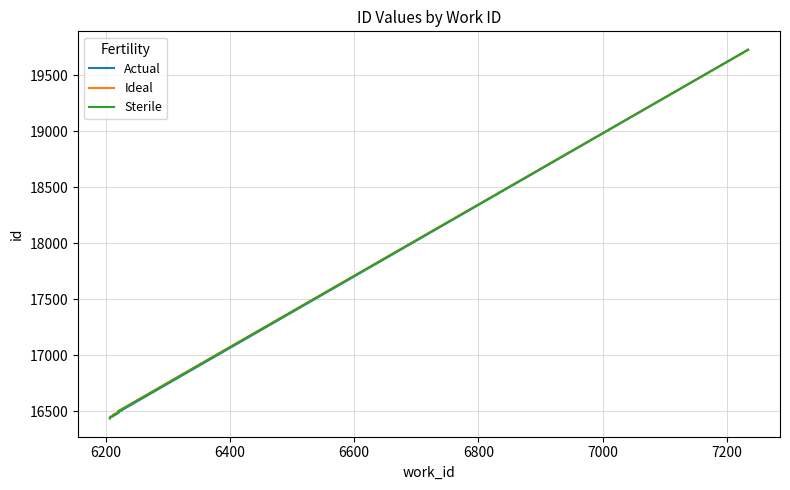

What is the value of the Actual point at the 3rd from the left?

16454